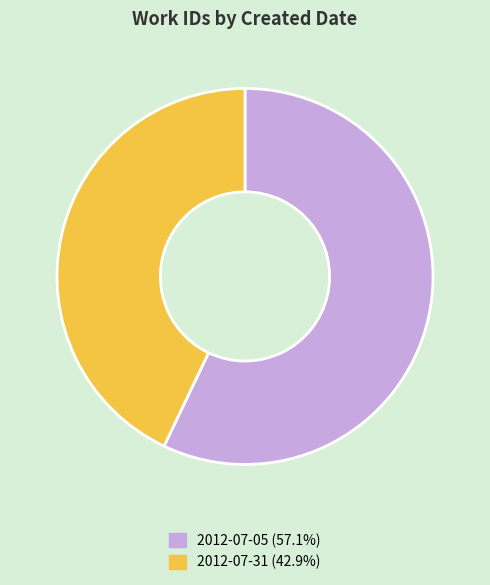

Is 2012-07-05 the majority of the pie?

Yes